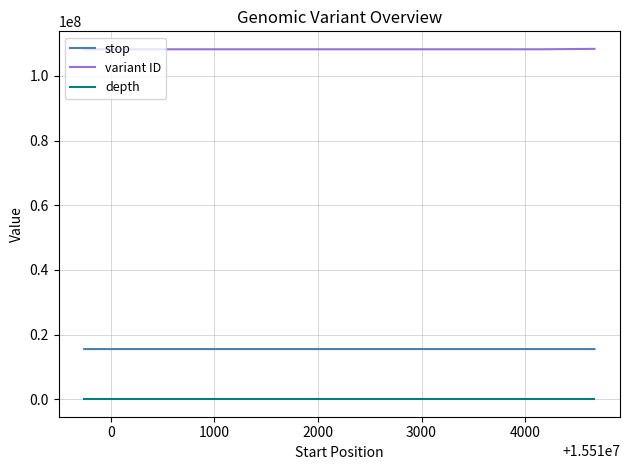

Which series has the largest total across all categories?

variant ID